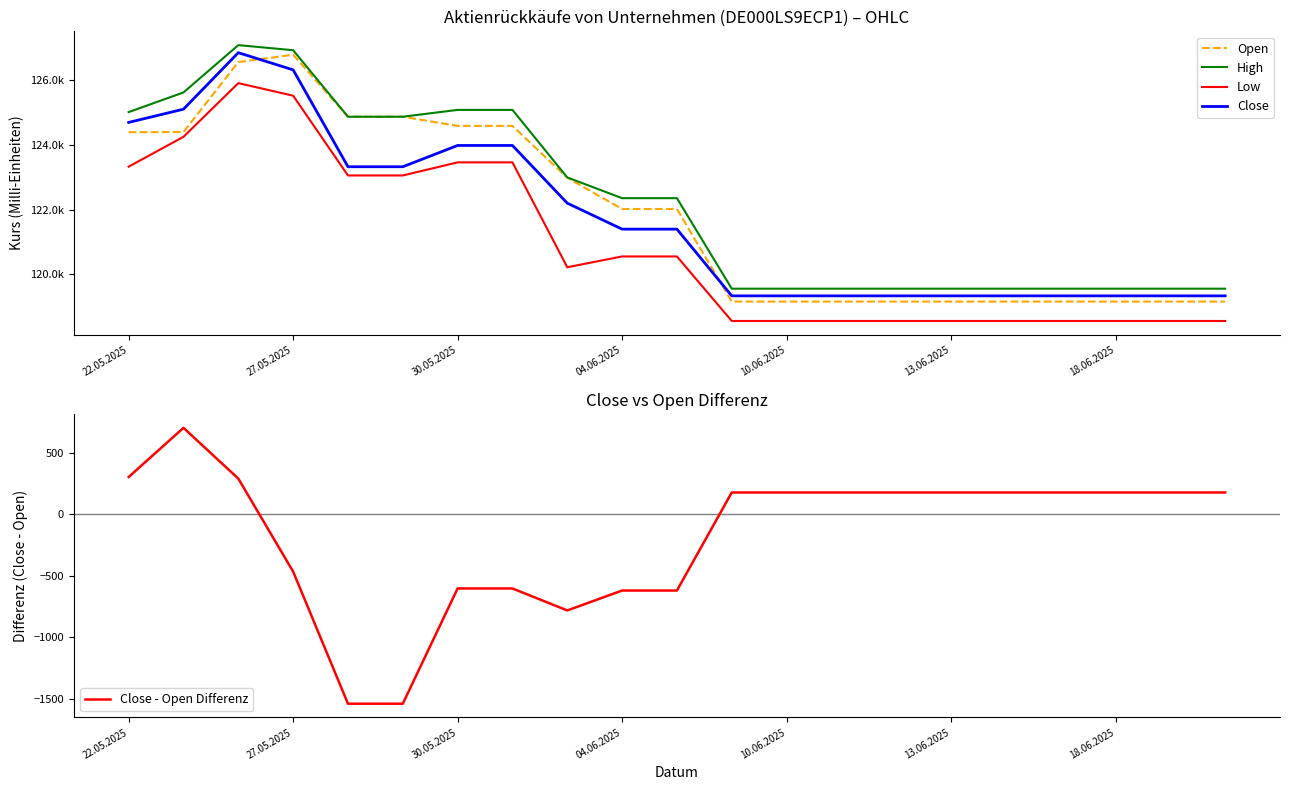

What is the smallest value displayed?

-1542